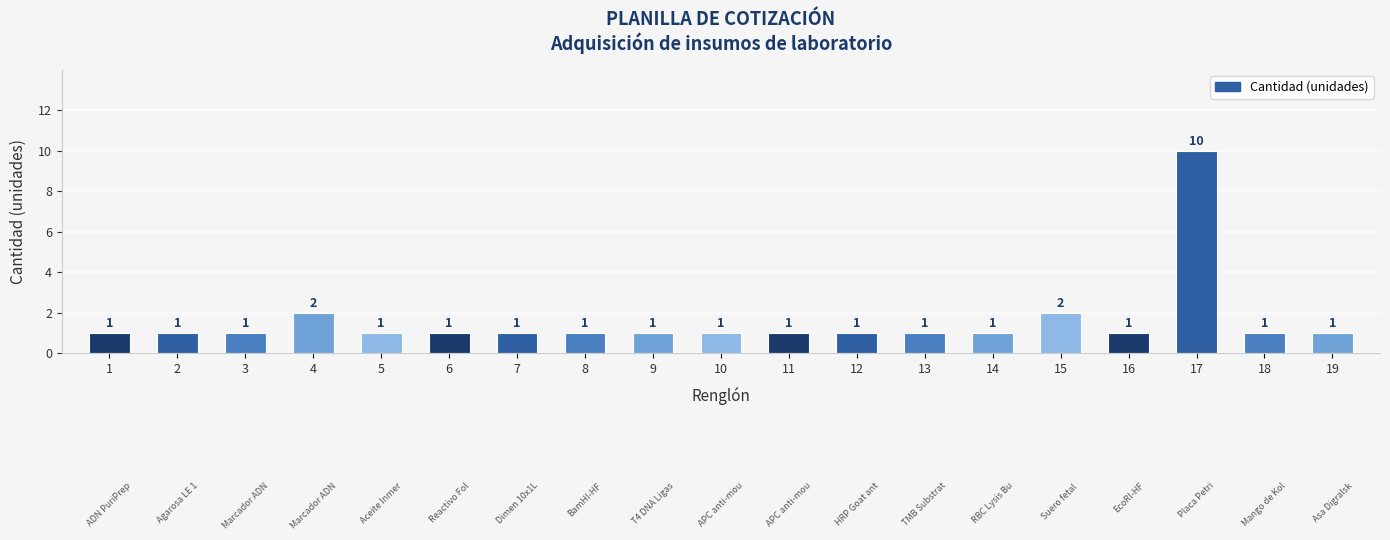

What is the average value?

2